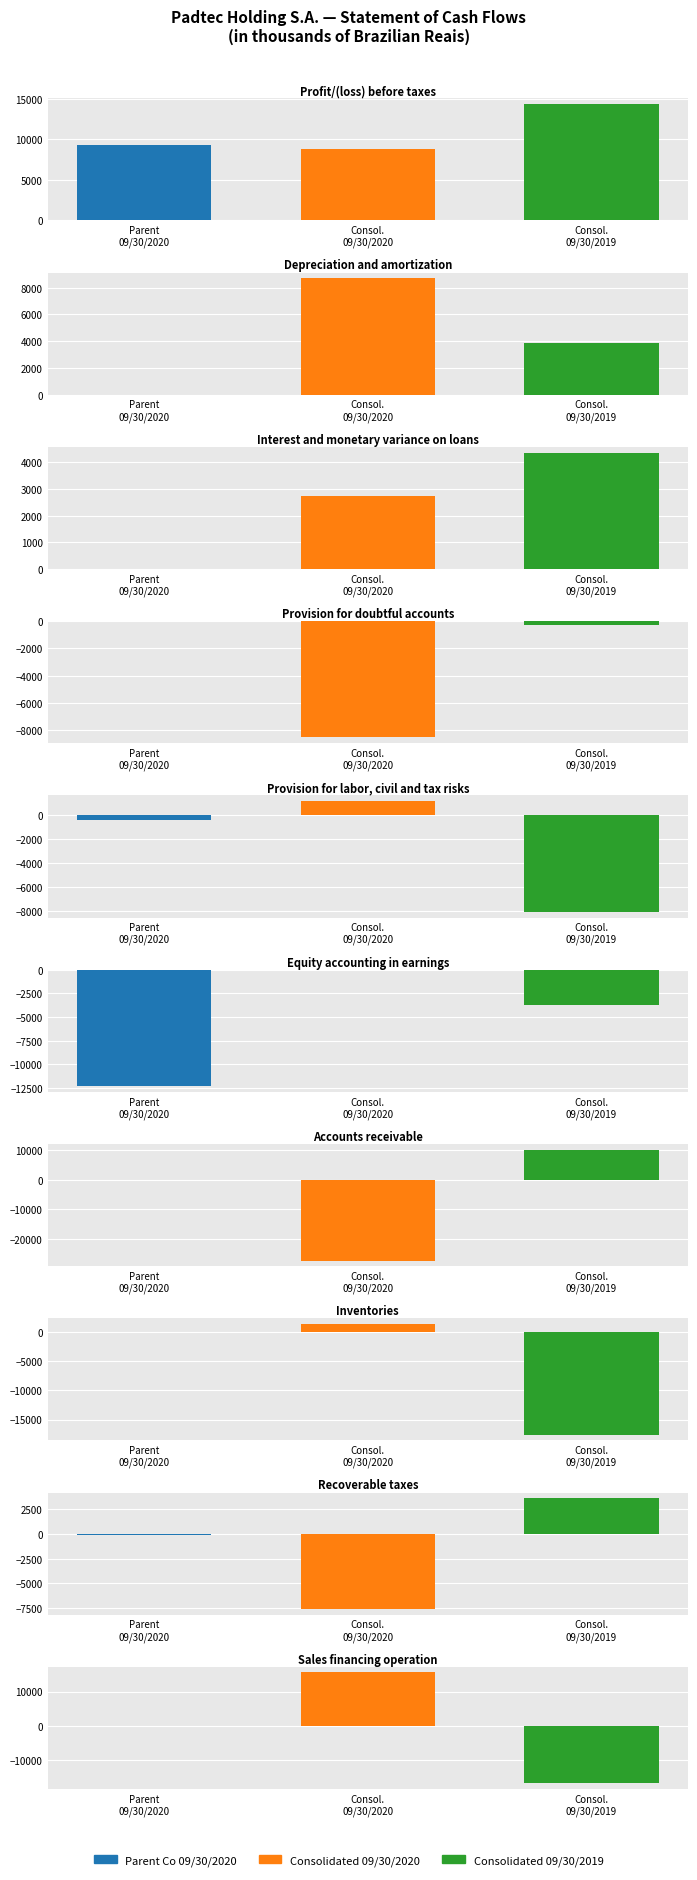

Where is Consolidated 09/30/2019 nearest to the value -1637?

3